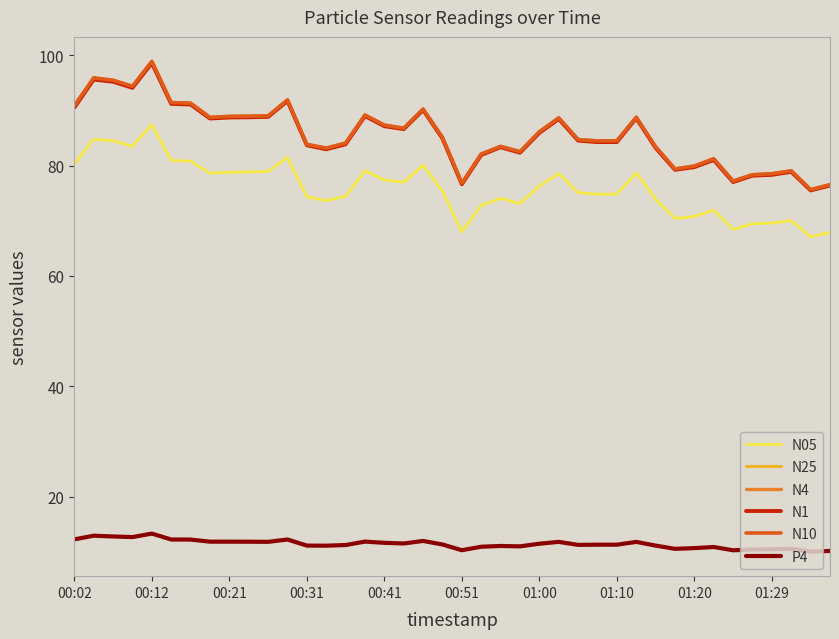

What is the minimum value shown in the chart?

10.0